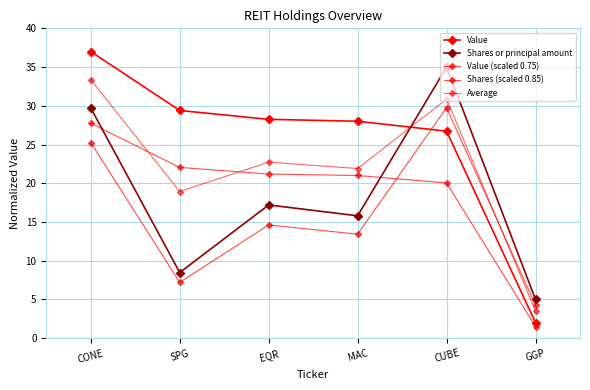

Does the chart have visible grid lines?

Yes